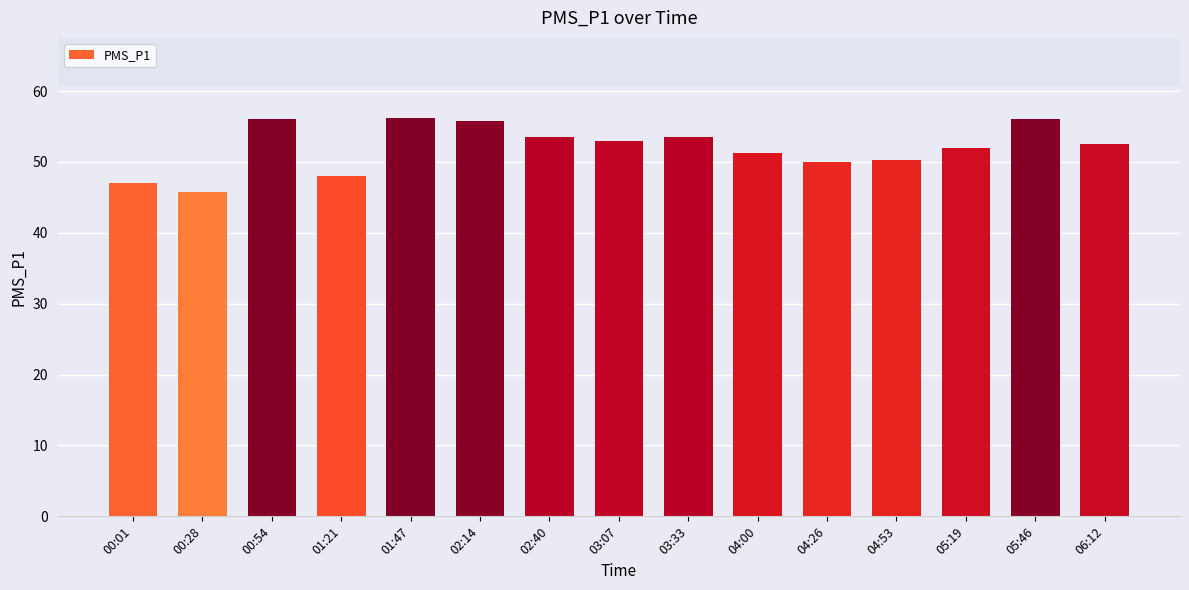

True or false: the data shows 27.2 at 00:28.

False